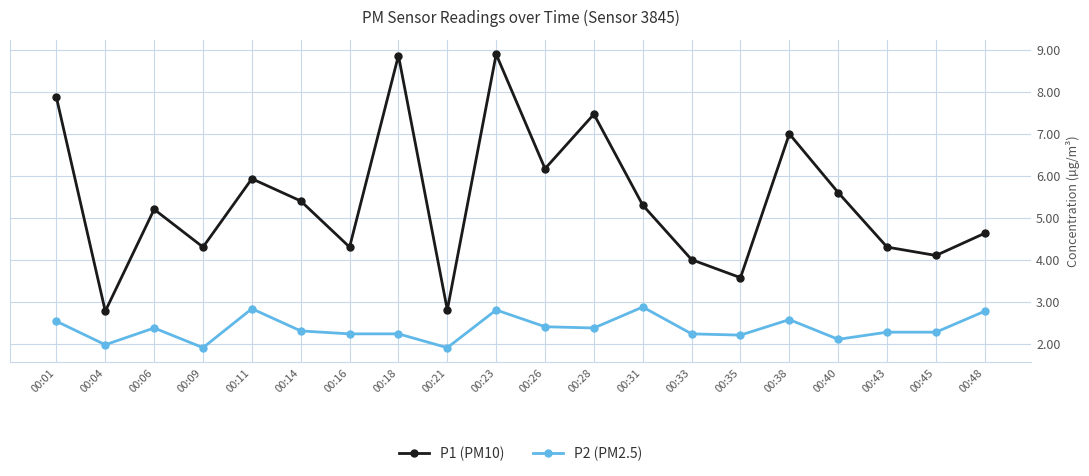

How many values in the P1 (PM10) series exceed 5?

11